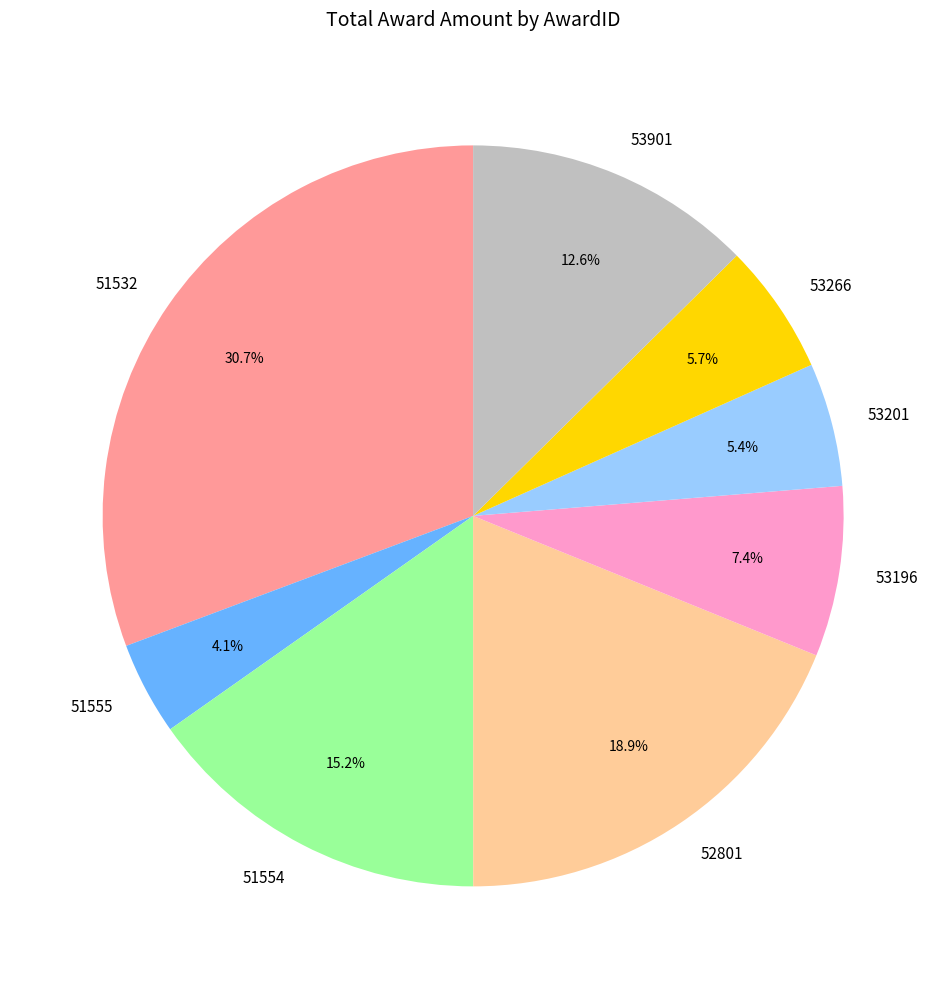

Does any single category account for the majority?

No